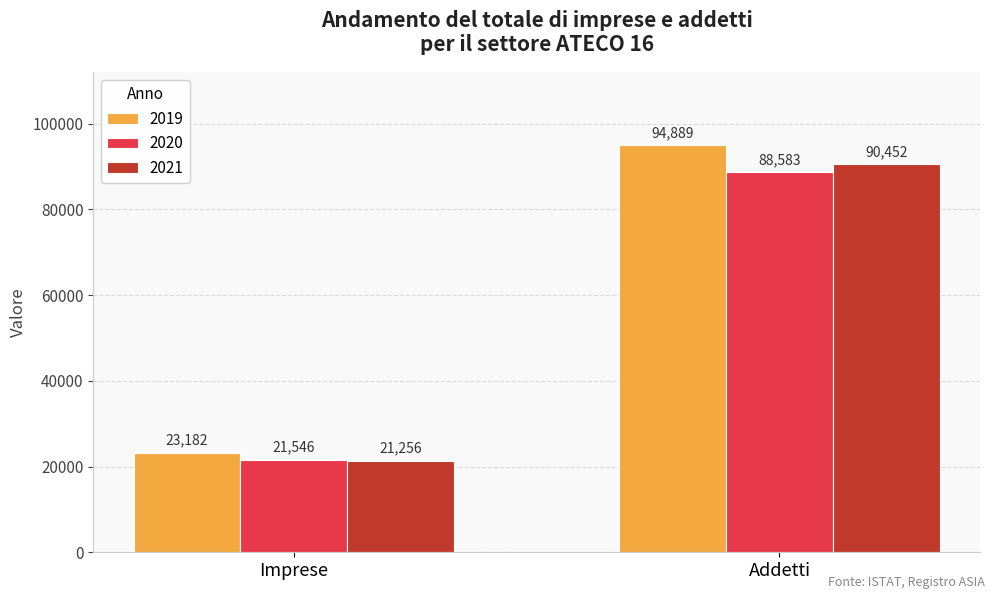

What is the average value of the 2019 series?

59036